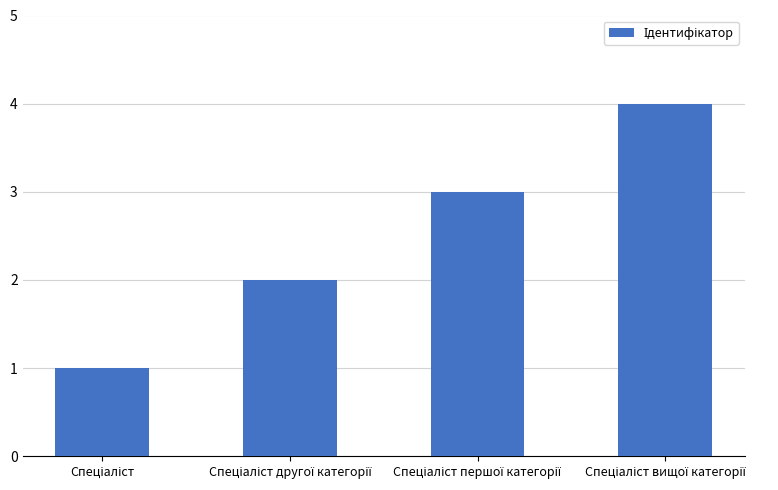

What is the difference between the maximum and minimum values?

3